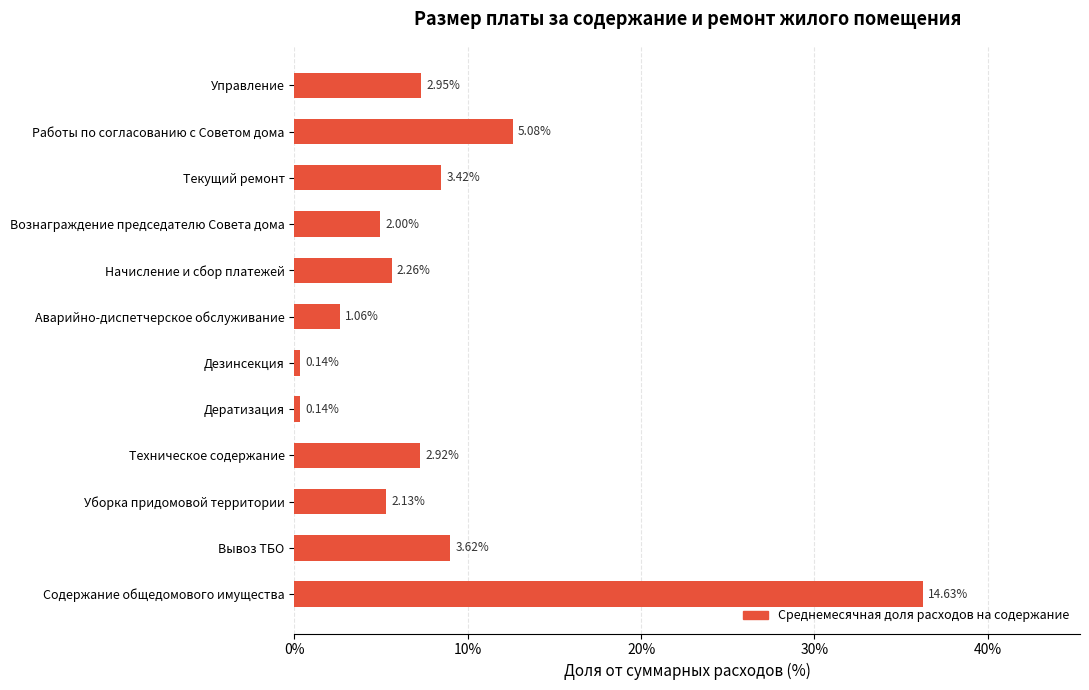

How many bars are there in total?

12